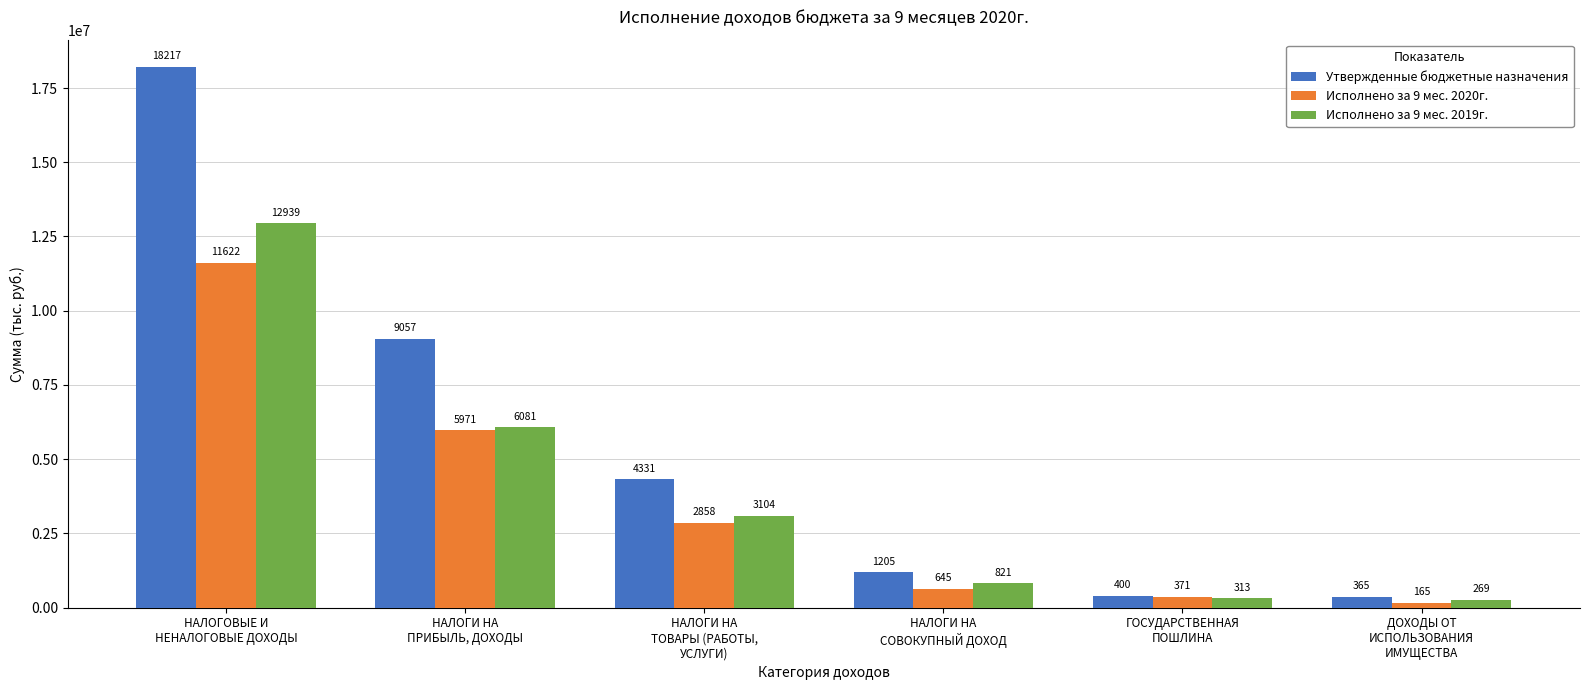

What is the difference between the highest and lowest values at НАЛОГИ НА
СОВОКУПНЫЙ ДОХОД?

560481.0